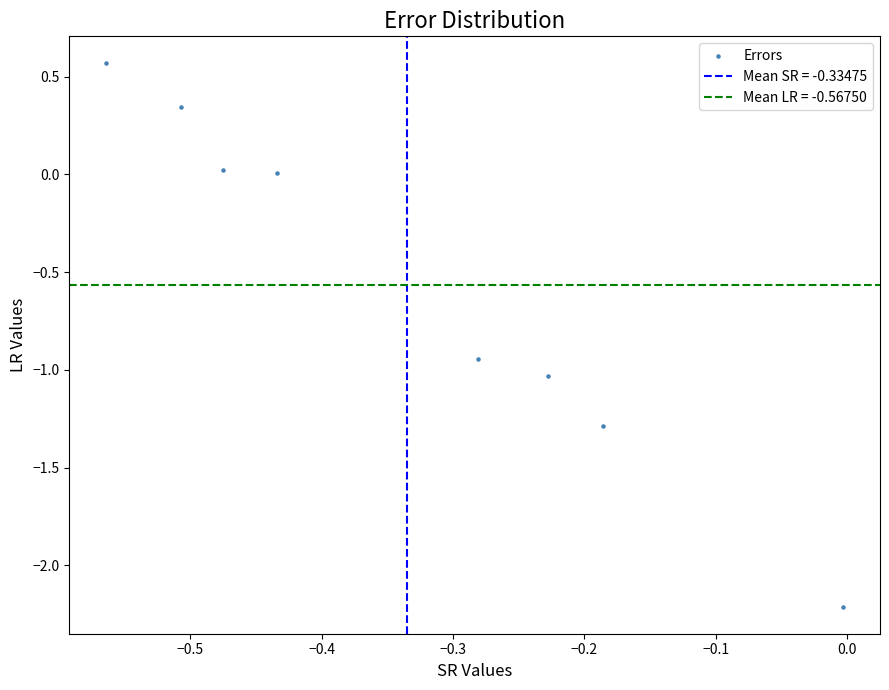

What is the average Y value?

-0.6